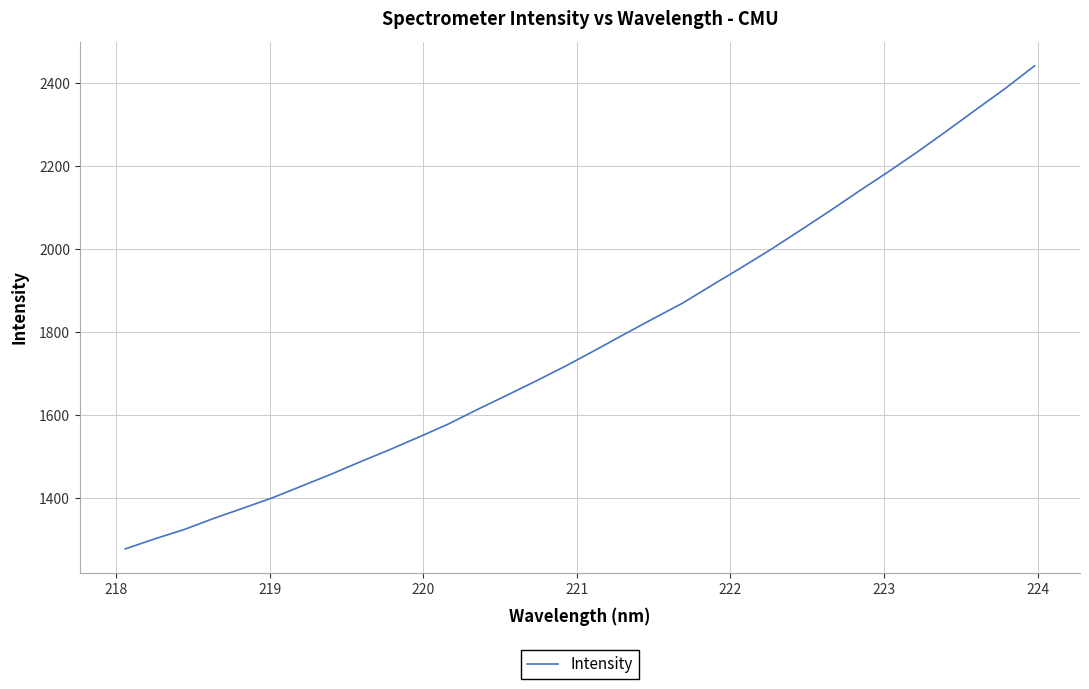

True or false: the data has more than 2 interior local peaks.

False